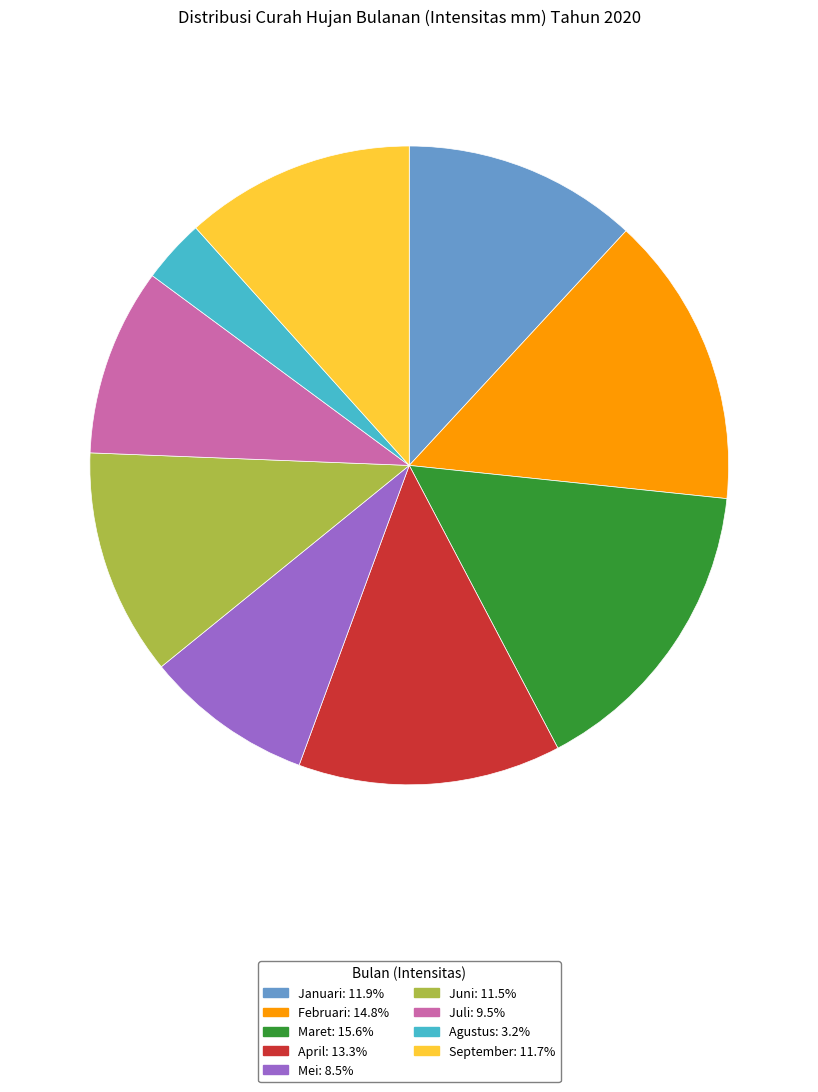

Which has a higher value, Agustus or Januari?

Januari